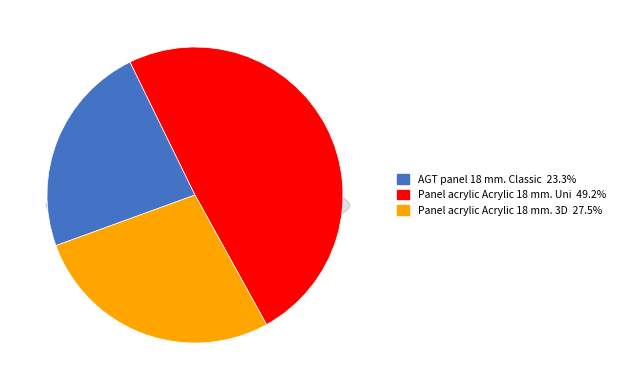

To the nearest percent, what portion does AGT panel 18 mm. Classic represent?

23%